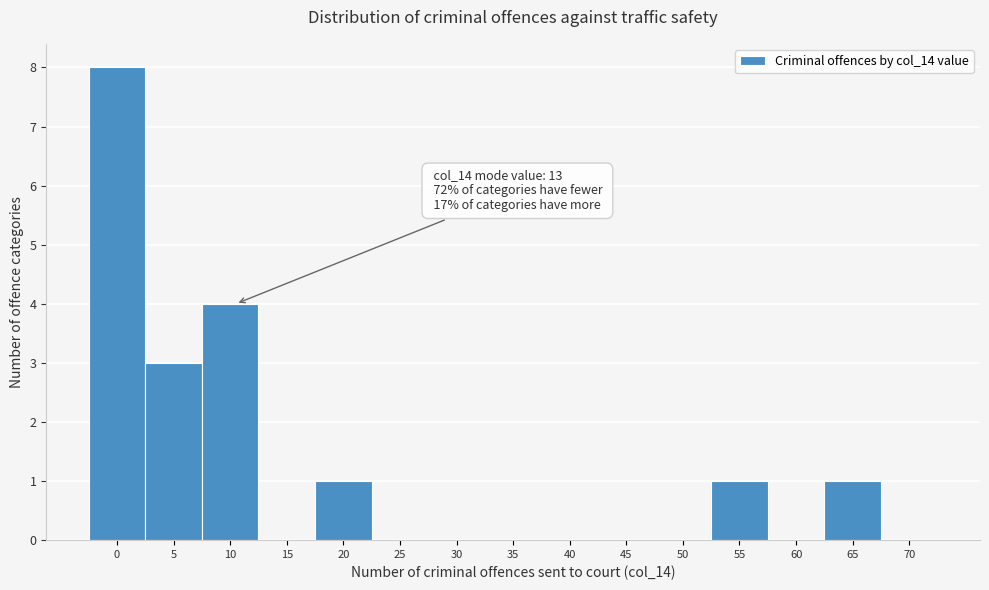

Reading left to right, list all the values displayed in this chart.

0=8	5=3	10=4	15=0	20=1	25=0	30=0	35=0	40=0	45=0	50=0	55=1	60=0	65=1	70=0